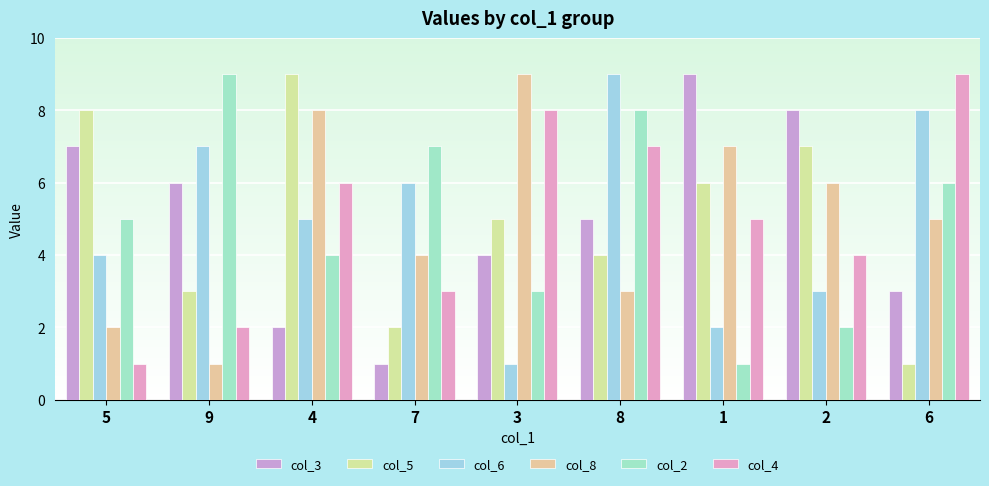

Is it true that col_5 equals 0 at 6?

False